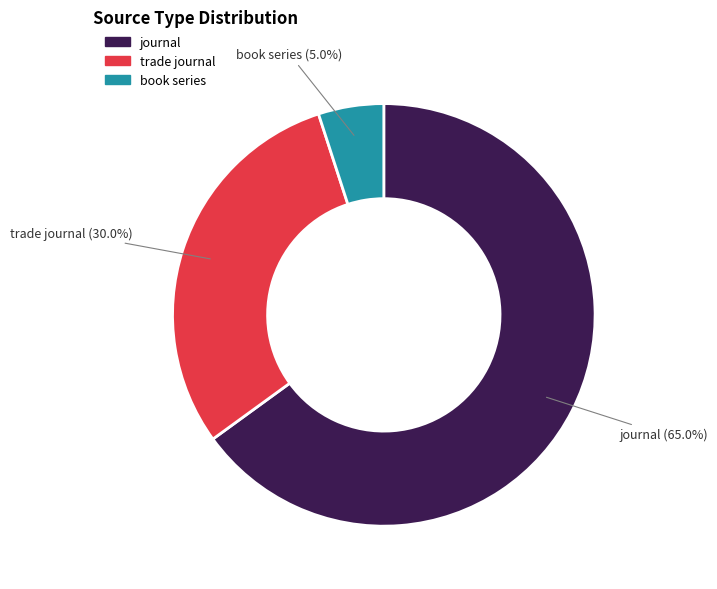

What percentage is the journal slice, to the nearest percent?

65%